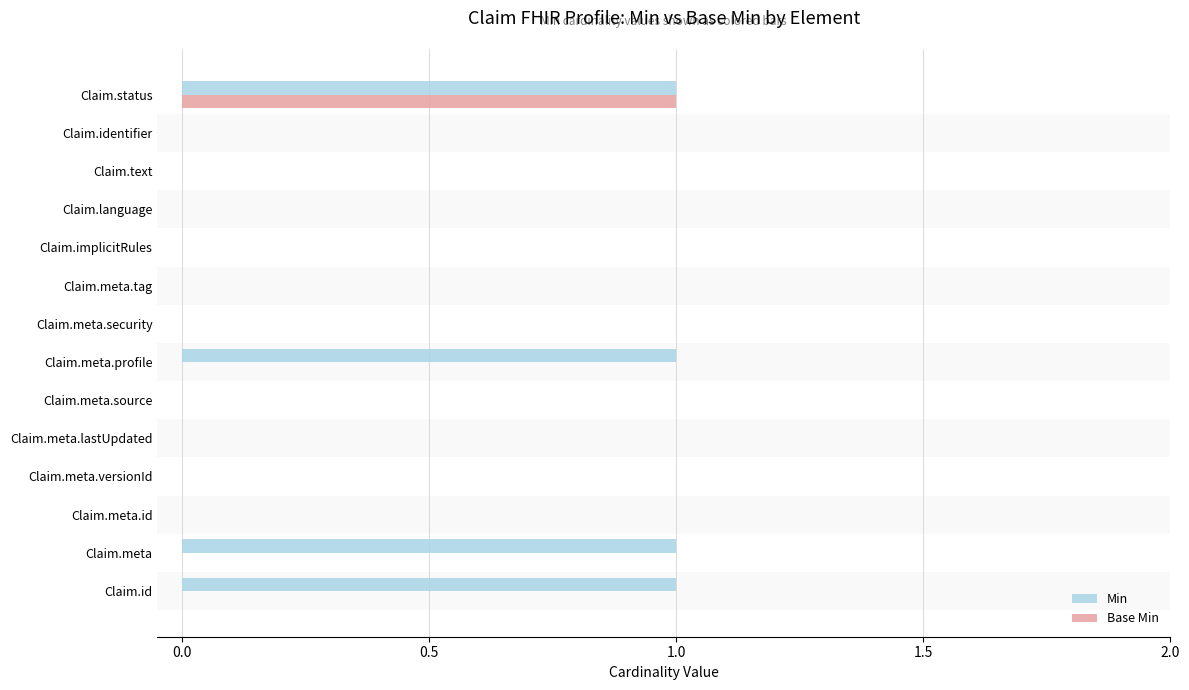

What is the highest value of the Min series?

1